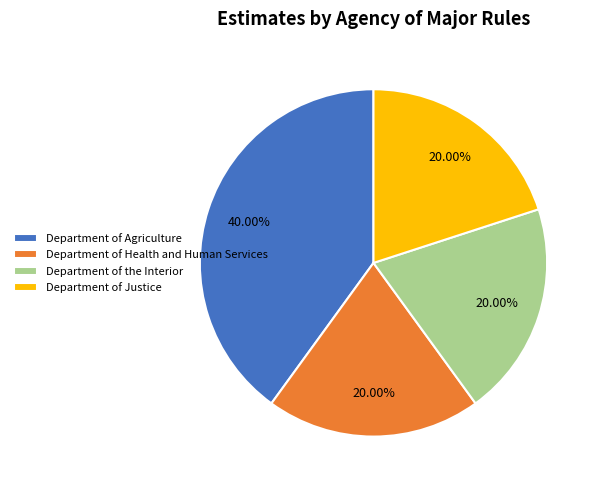

What is the ratio of the value at Department of Justice to the value at Department of the Interior?

1.0